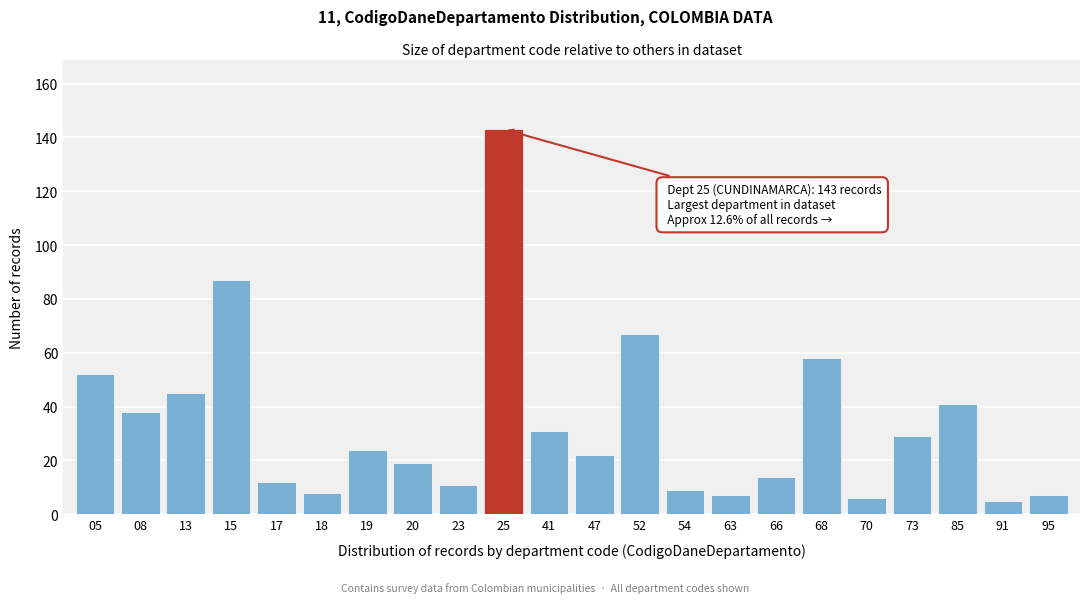

Reading right to left, extract all data points from this chart.

95=7	91=5	85=41	73=29	70=6	68=58	66=14	63=7	54=9	52=67	47=22	41=31	25=143	23=11	20=19	19=24	18=8	17=12	15=87	13=45	08=38	05=52